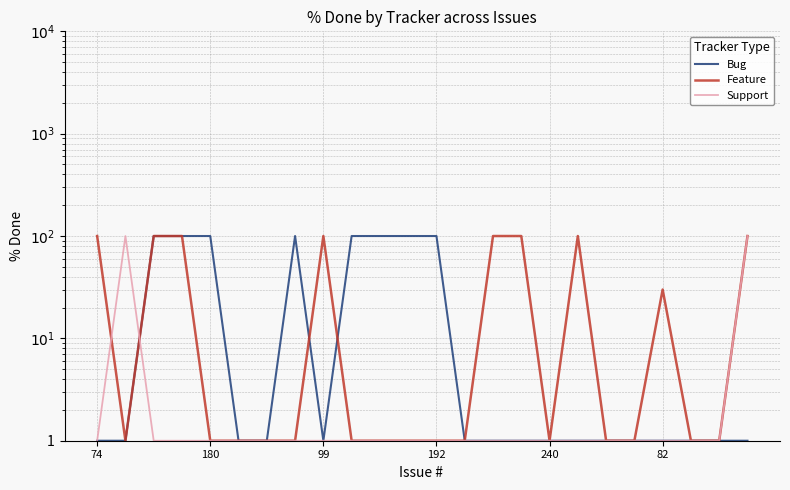

Which series has the largest total across all categories?

Feature